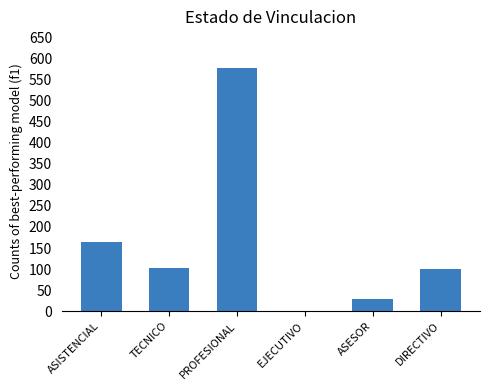

Does the chart contain stacked bars?

No